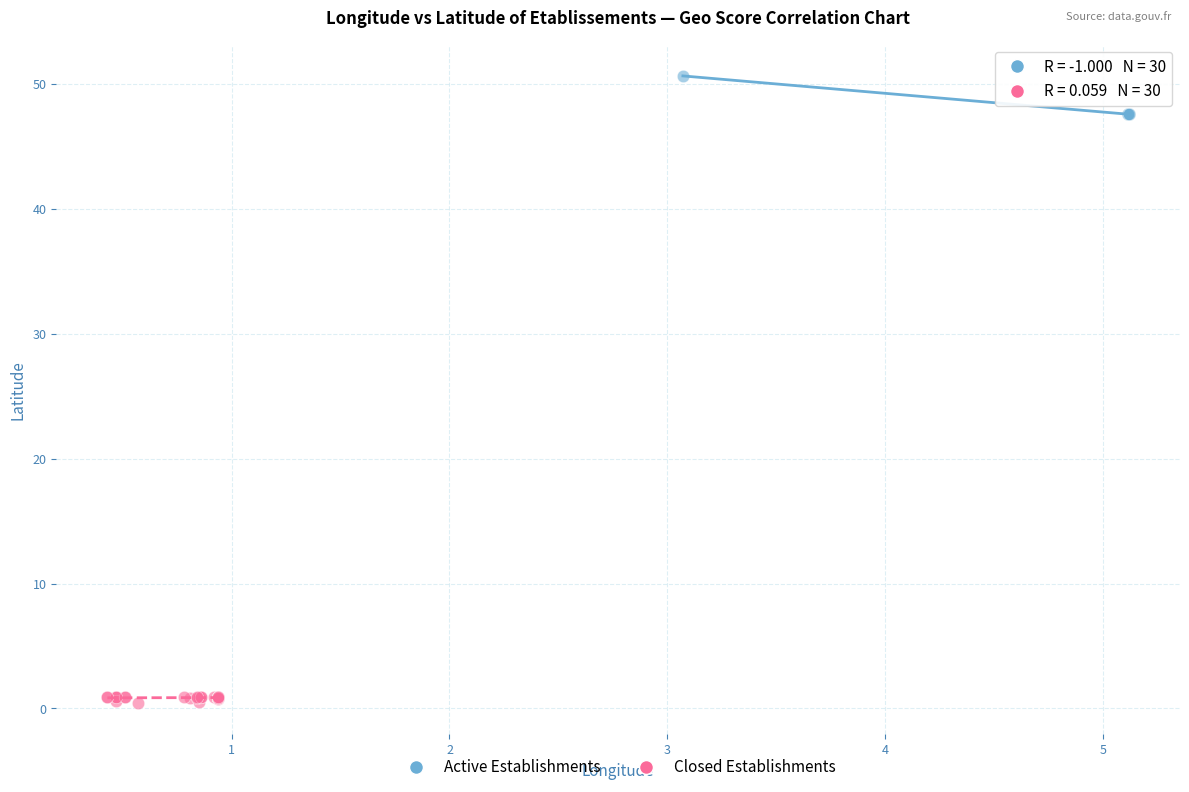

Which series has the widest spread of Y values?

Active Establishments